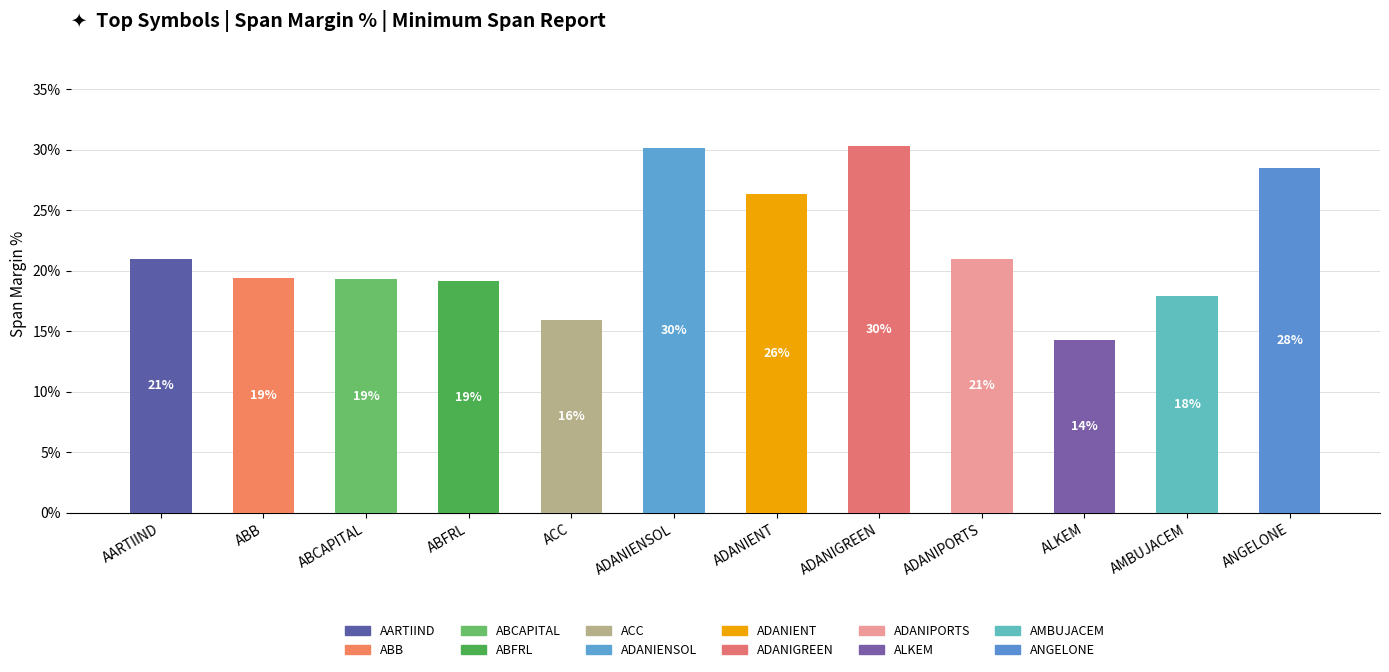

How many bars are there in total?

12